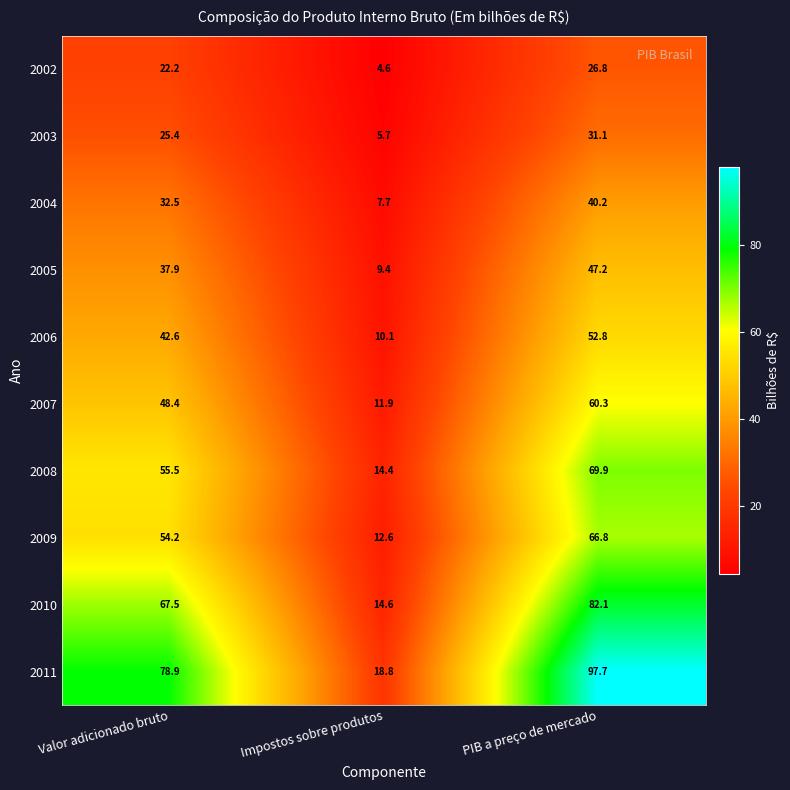

Which category has the highest value in the 2002 series?

PIB a preço de mercado